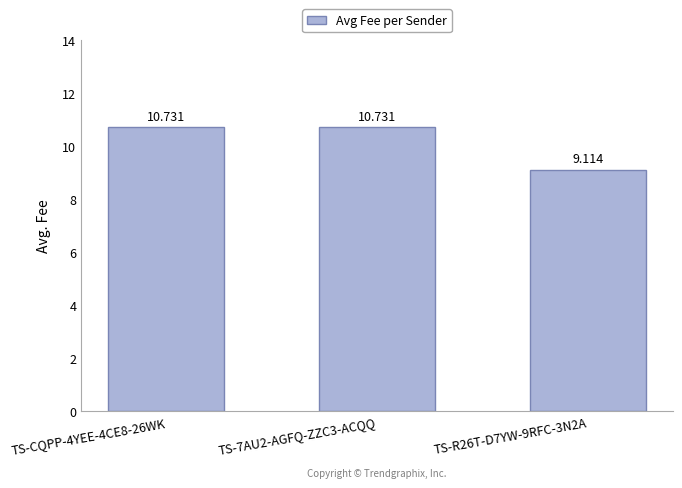

List the labels in order of value, smallest first.

TS-R26T-D7YW-9RFC-3N2A, TS-CQPP-4YEE-4CE8-26WK, TS-7AU2-AGFQ-ZZC3-ACQQ